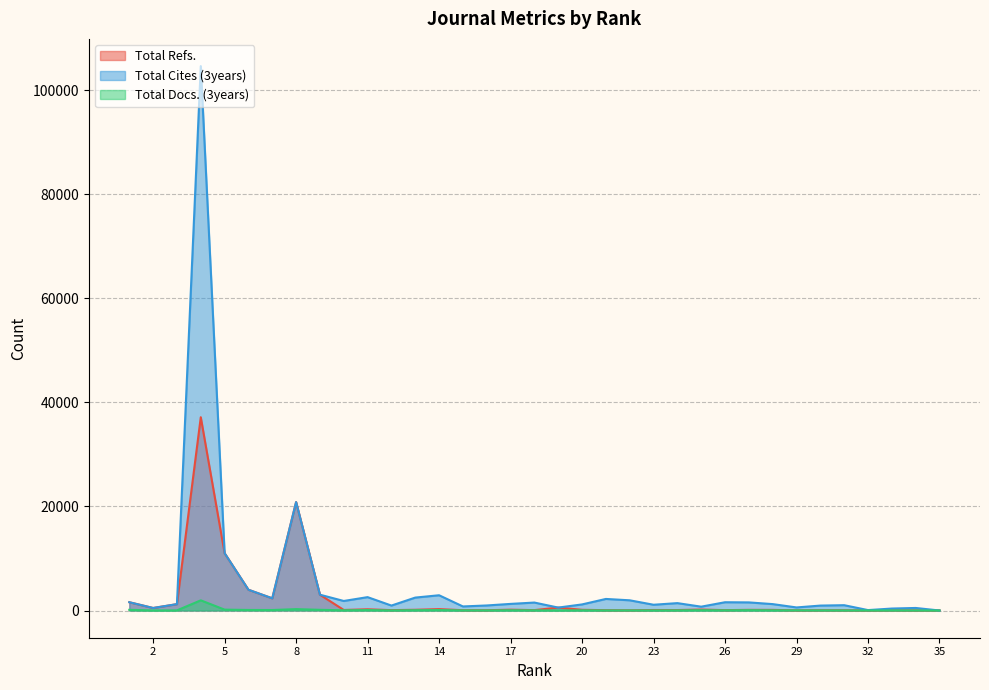

Which has a higher value, 29 or 25?

25